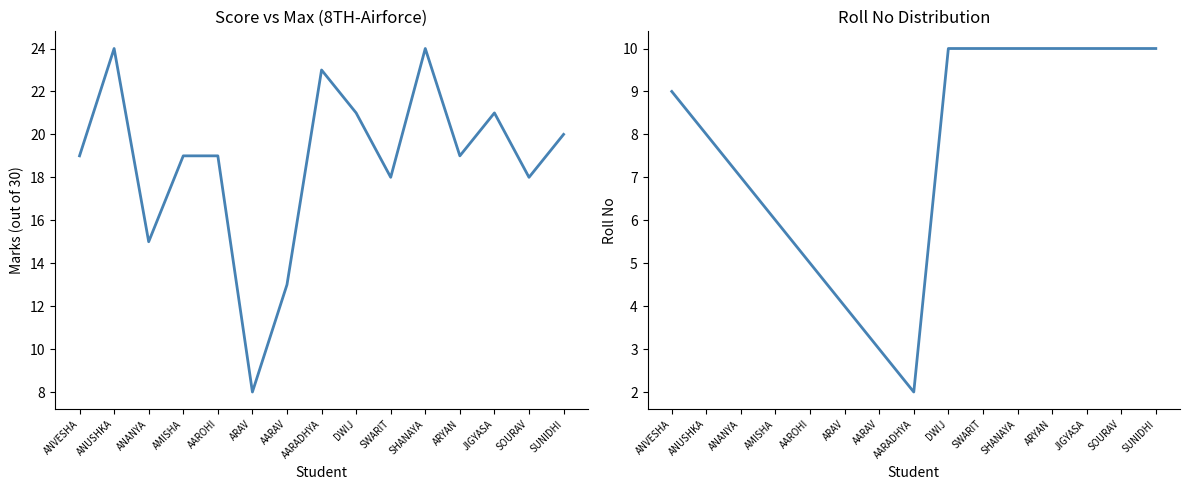

What are all the series names shown in the legend?

Score, Roll No